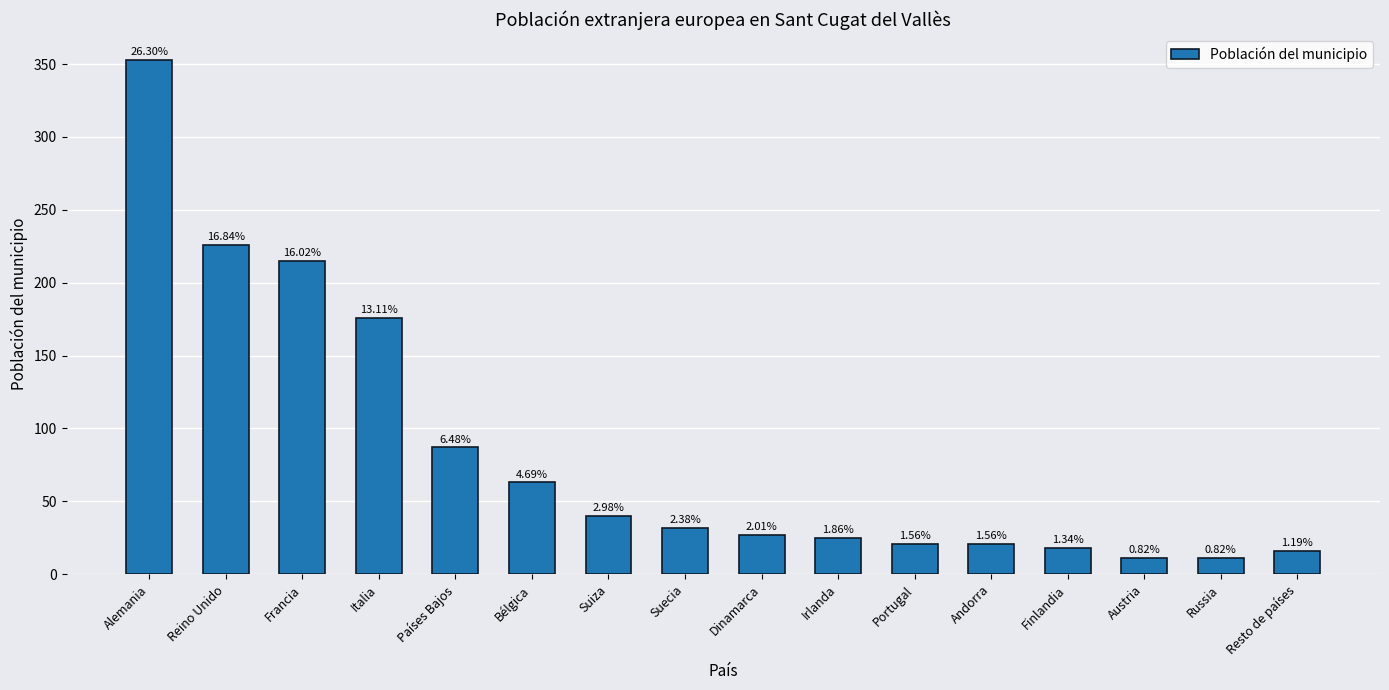

List the labels in order of value, largest first.

Alemania, Reino Unido, Francia, Italia, Países Bajos, Bélgica, Suiza, Suecia, Dinamarca, Irlanda, Portugal, Andorra, Finlandia, Resto de países, Austria, Russia